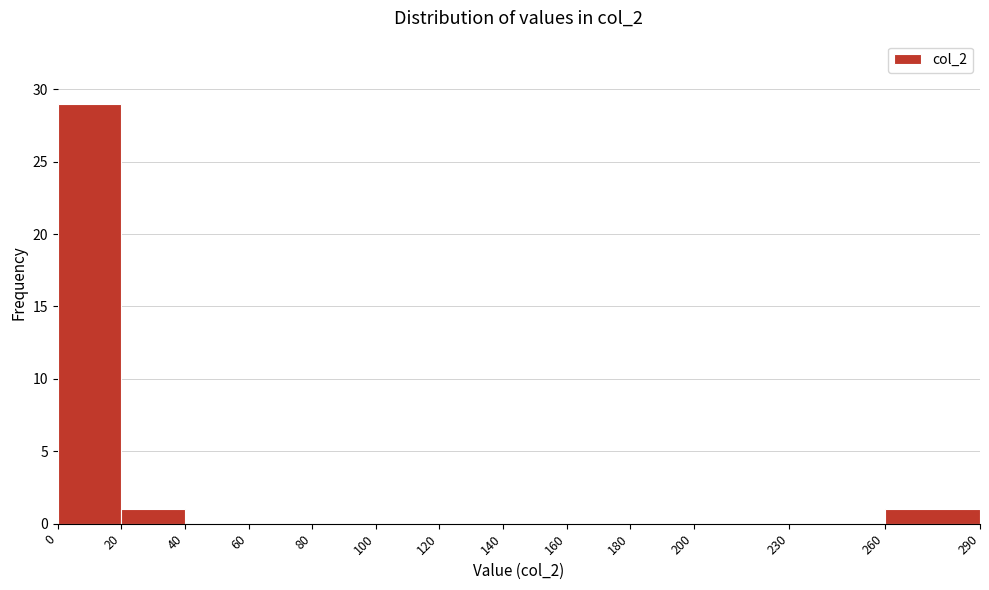

What is the height of the bar covering 20 to 40 on the x-axis? The values are not printed on the chart, so give them approximately, as read against the axis.

1